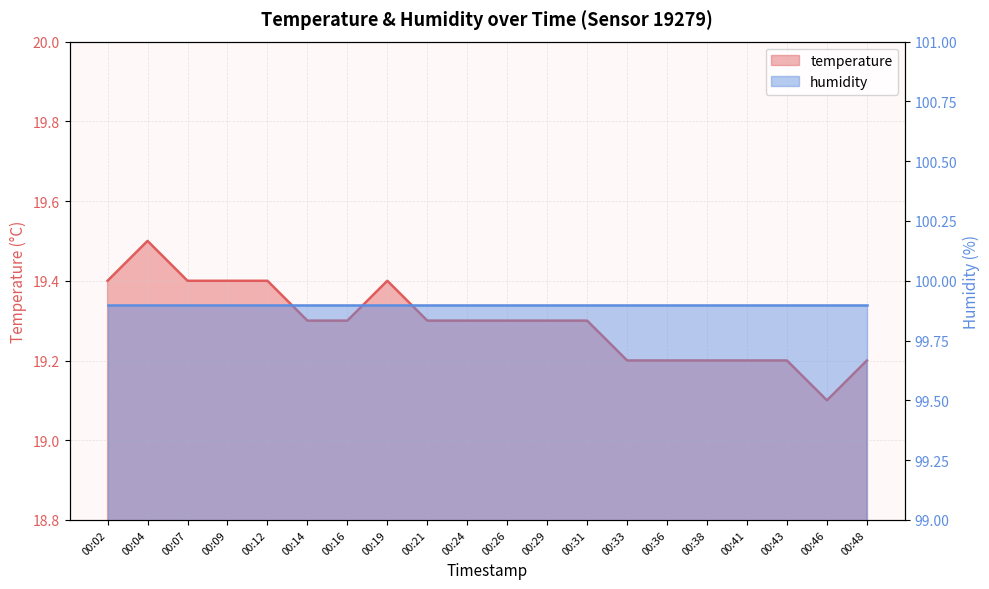

What is the average value?

19.3